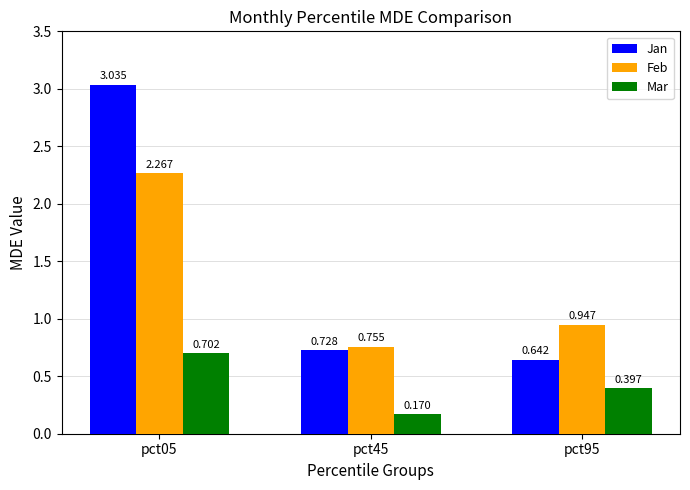

Which series has the largest range (max minus min)?

Jan